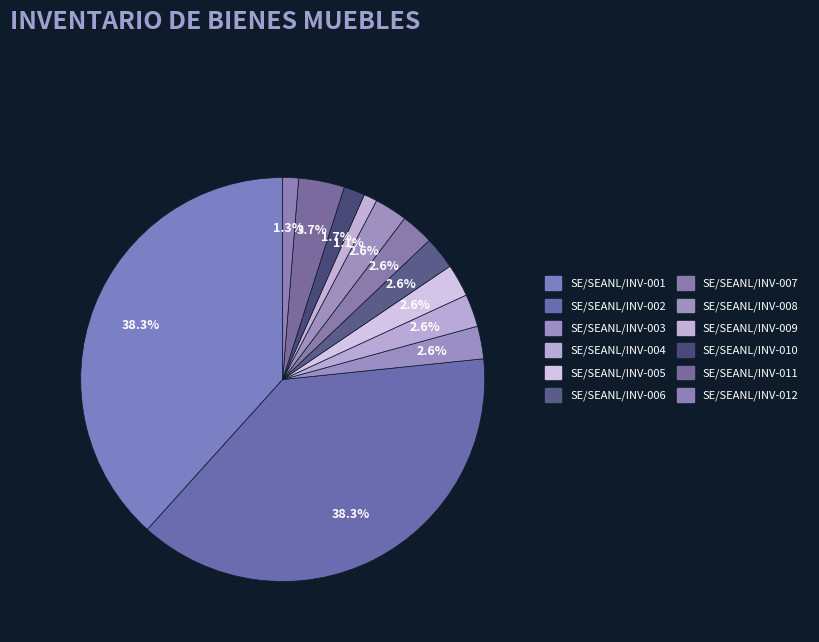

How many slices are in this pie chart?

12